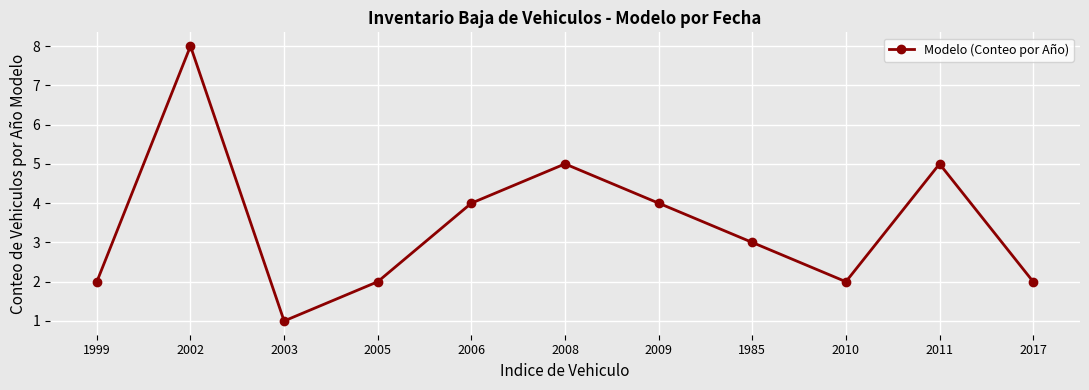

Is this an area chart (filled region under the line)?

No